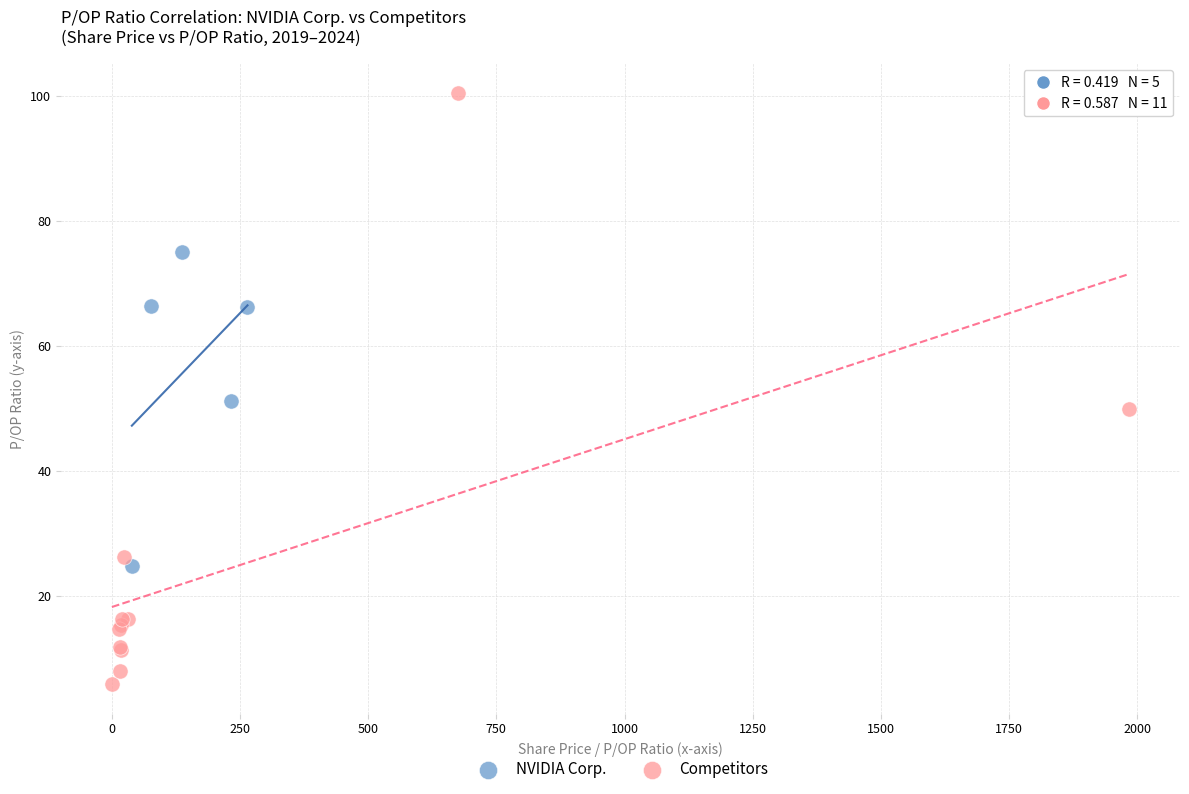

Which series contains the highest Y value?

Competitors